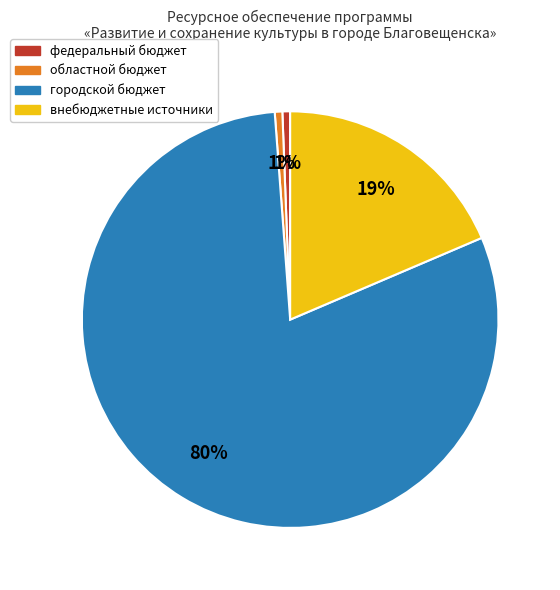

Is the sum of городской бюджет and федеральный бюджет greater than half?

Yes